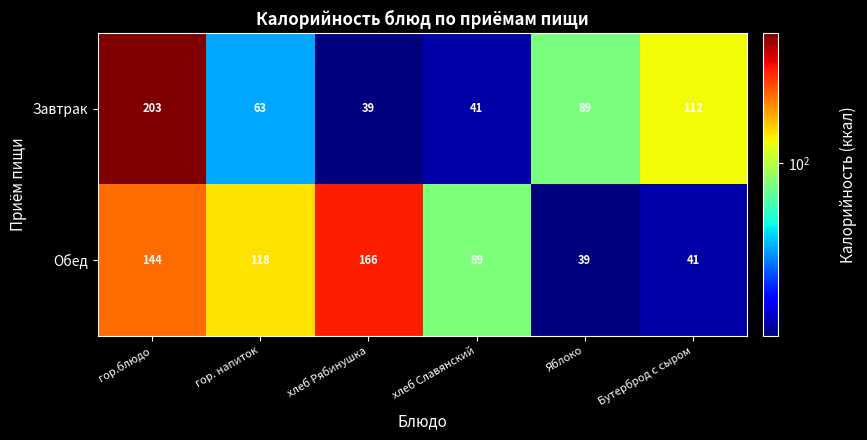

What is the difference between the Завтрак values at хлеб Славянский and гор. напиток?

22